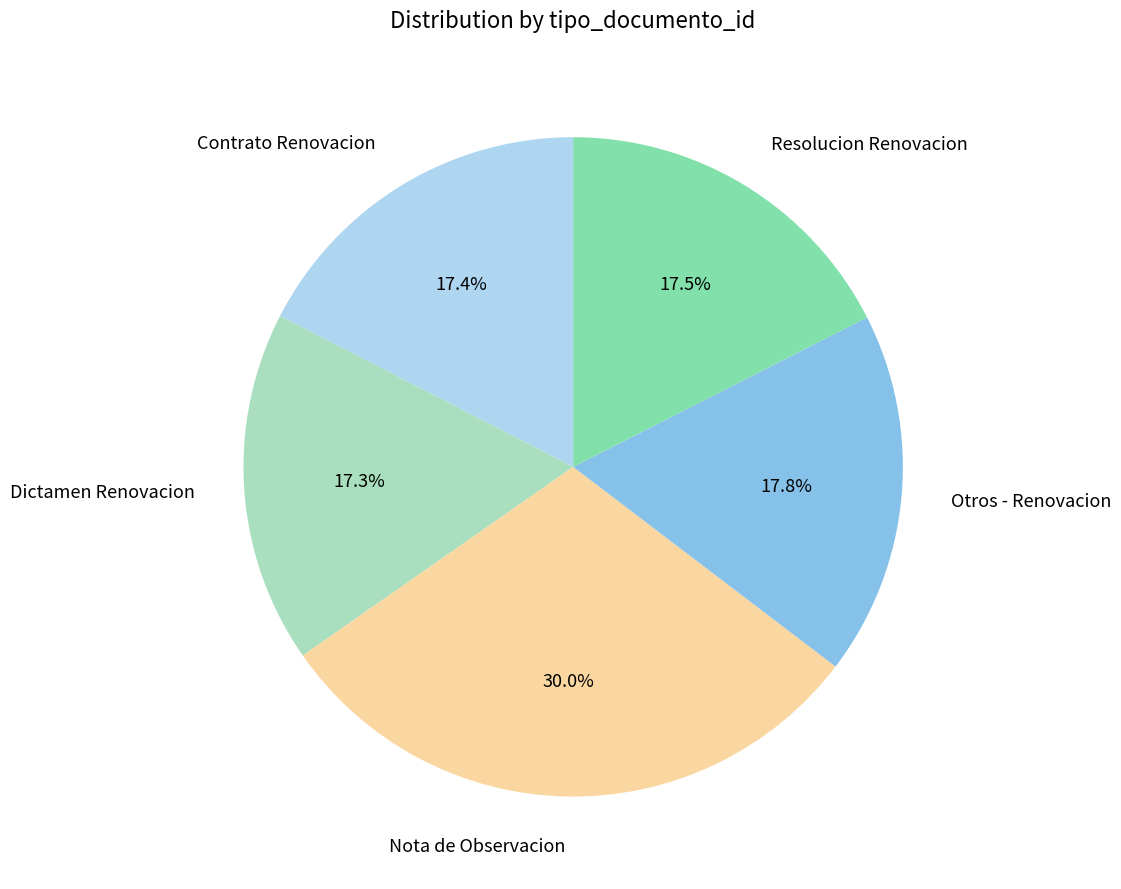

Is the sum of Nota de Observacion and Otros - Renovacion greater than half?

No